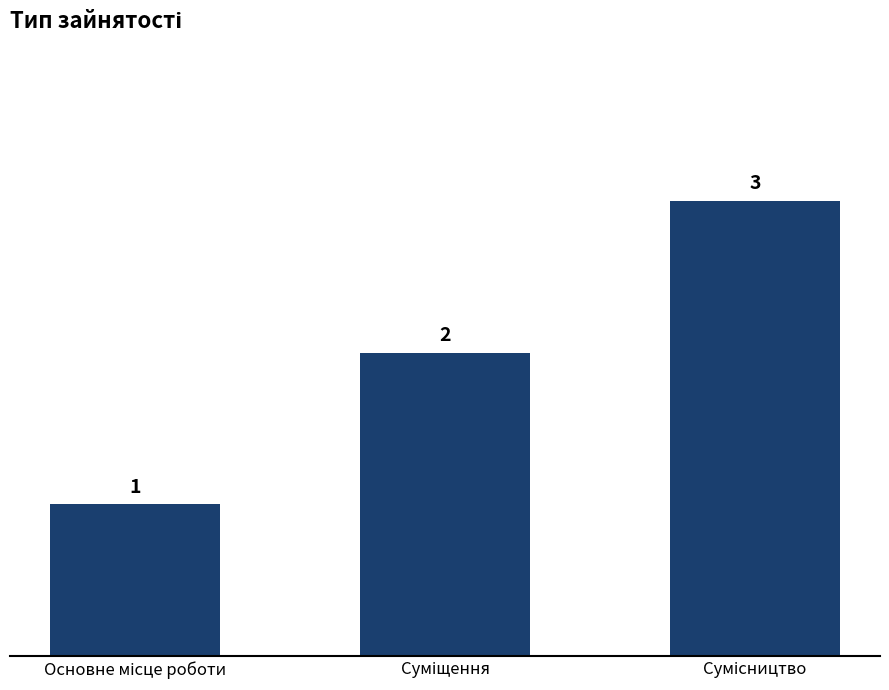

What is the greatest value displayed?

3